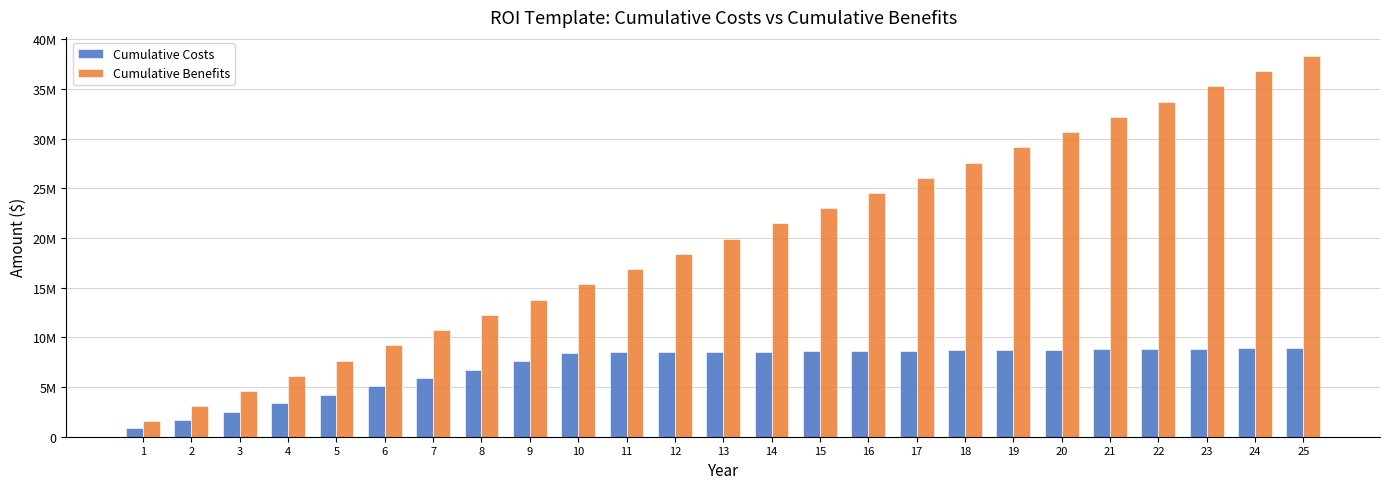

At which category is the sum across all series the highest?

25